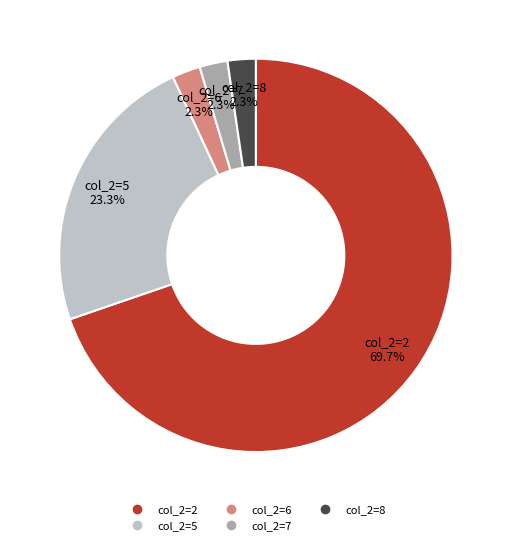

Is there any slice that represents more than half of the pie?

Yes